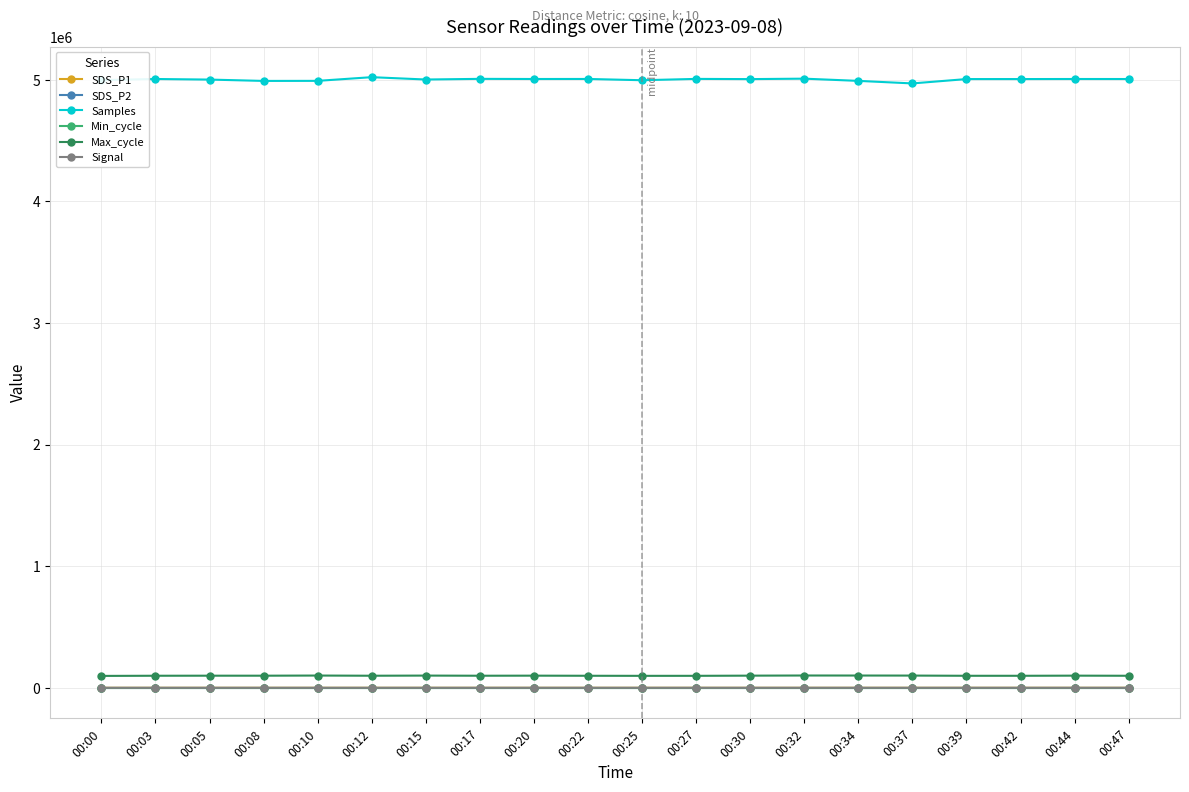

True or false: Min_cycle and Max_cycle cross at least once.

False